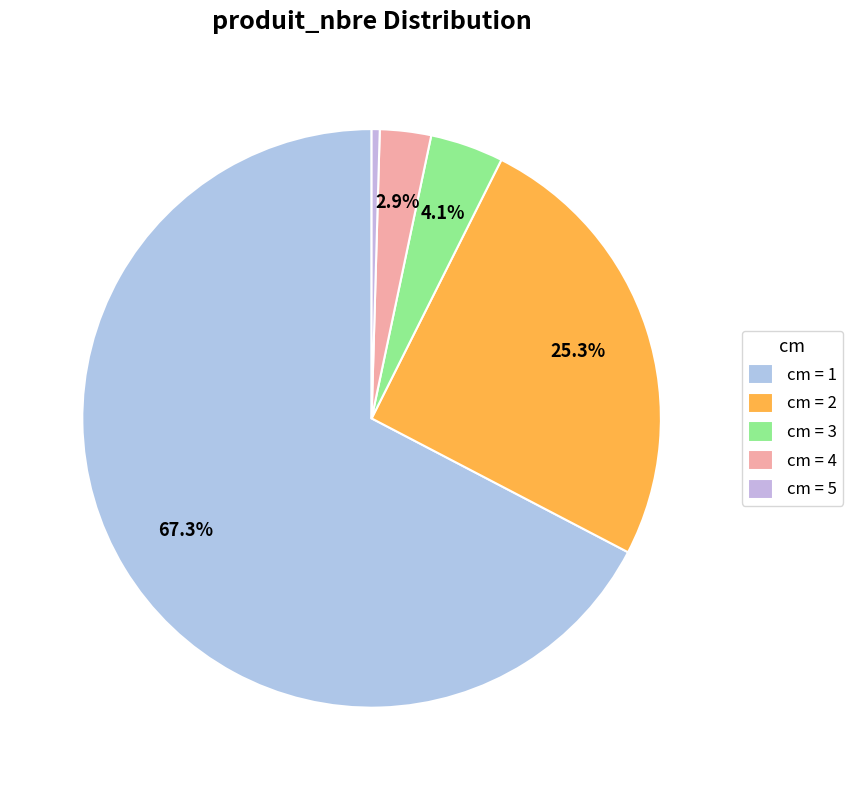

How many segments does this pie chart have?

5